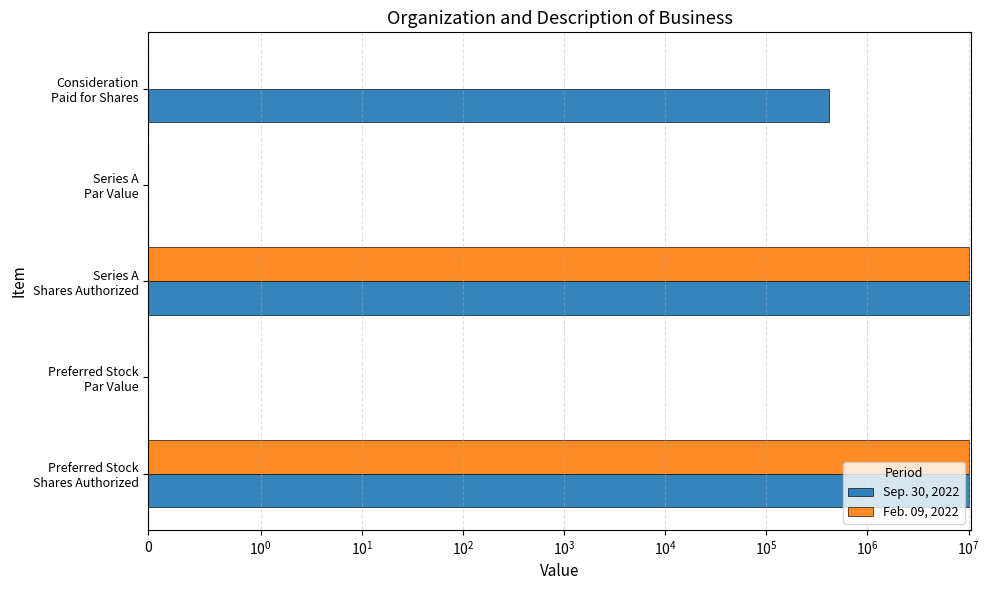

How many data points in Sep. 30, 2022 are above 420000?

2